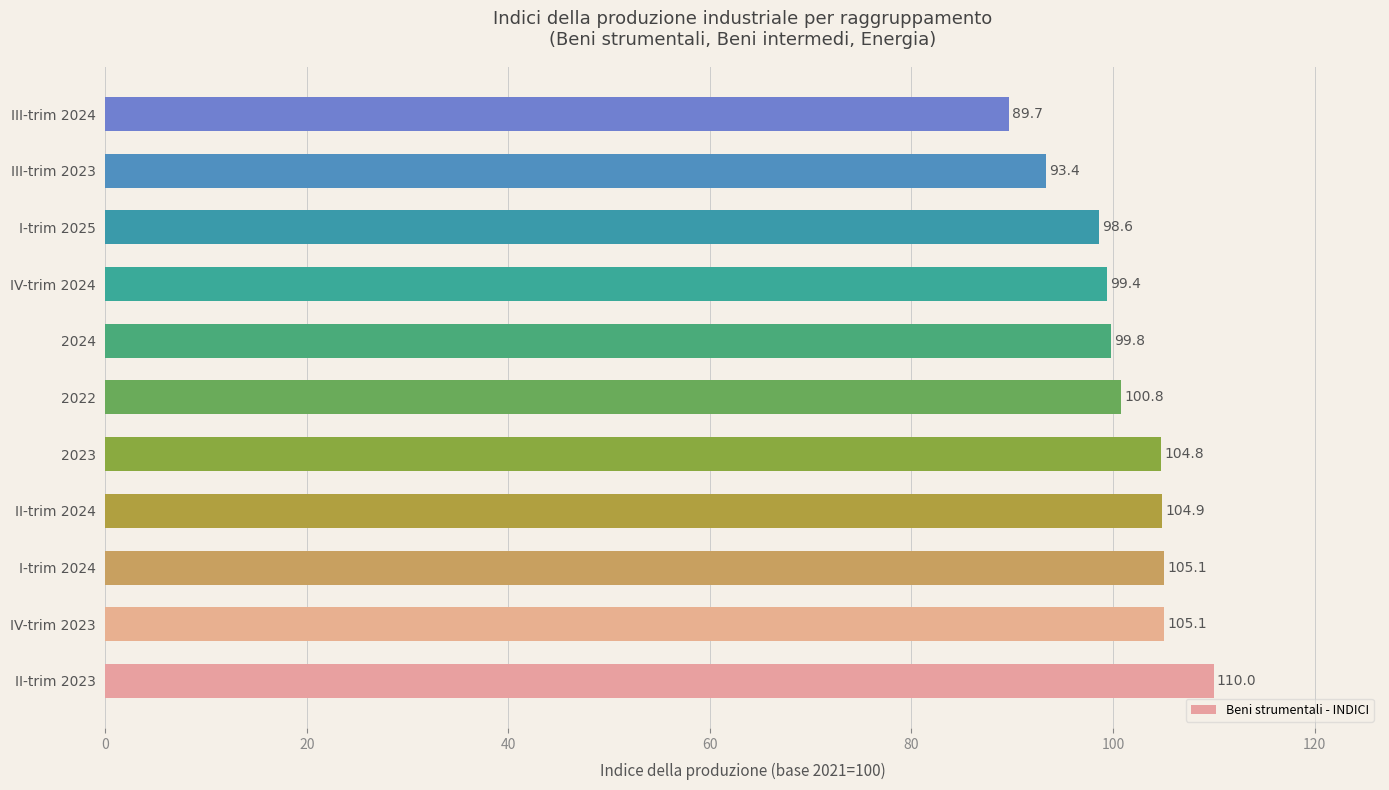

Reading bottom to top, extract all data points from this chart.

II-trim 2023=110.0	IV-trim 2023=105.1	I-trim 2024=105.1	II-trim 2024=104.9	2023=104.8	2022=100.8	2024=99.8	IV-trim 2024=99.4	I-trim 2025=98.6	III-trim 2023=93.4	III-trim 2024=89.7